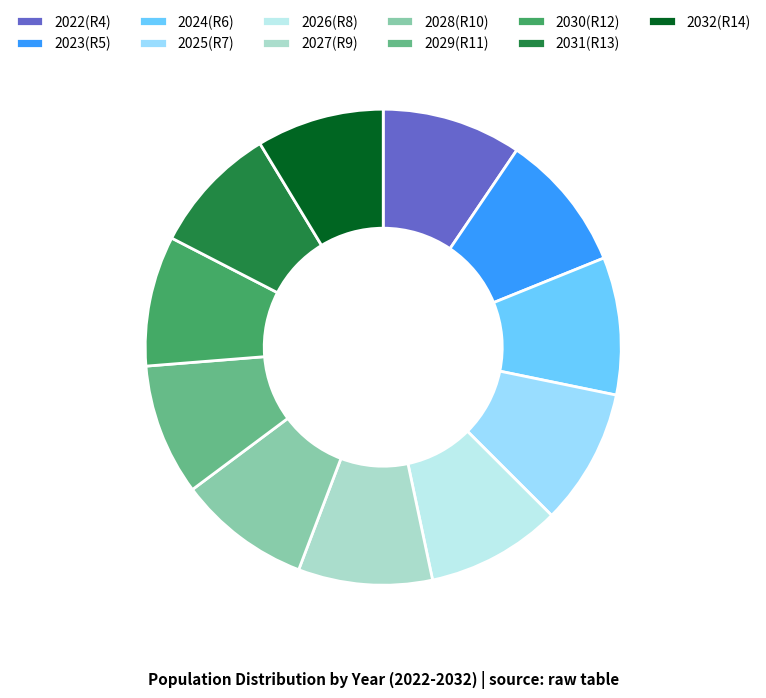

Count the number of slices in the pie.

11